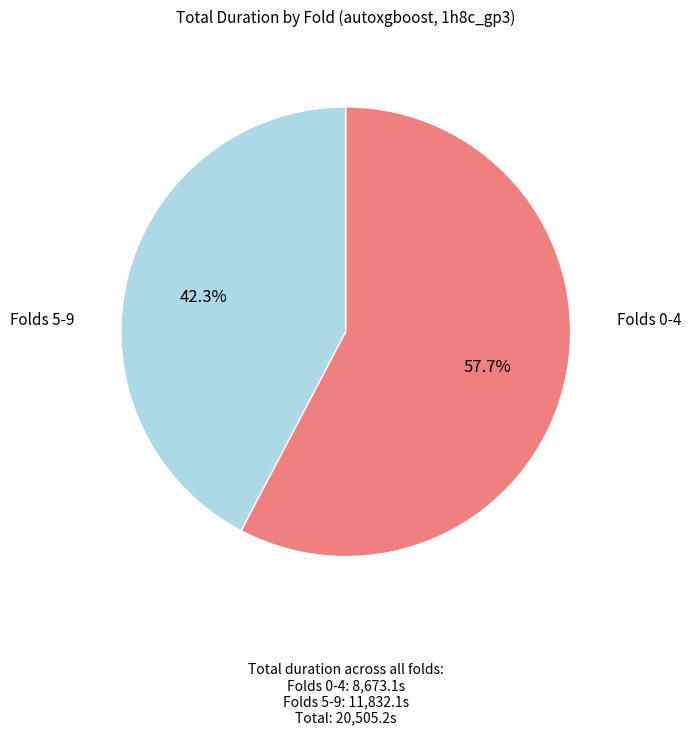

Is there any slice that represents more than half of the pie?

Yes